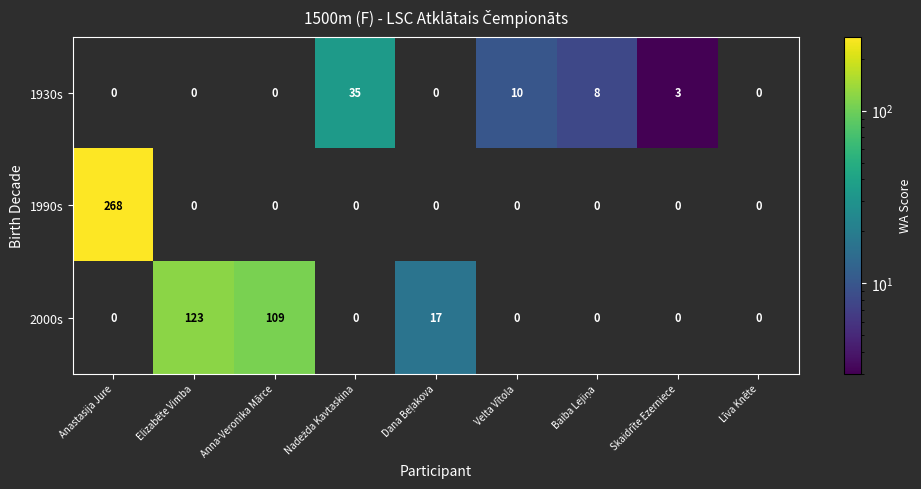

What is the sum of the 1930s values at Elizabēte Vimba and Velta Vītola?

10